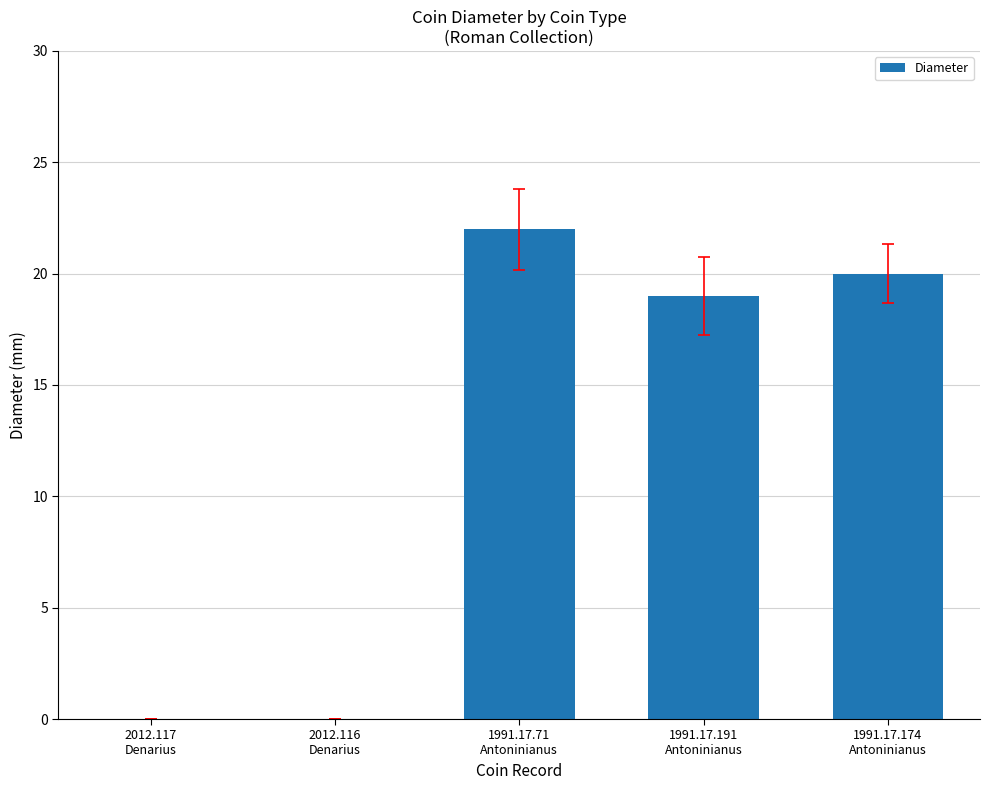

Reading left to right, extract all data points from this chart.

2012.117
Denarius=0	2012.116
Denarius=0	1991.17.71
Antoninianus=22	1991.17.191
Antoninianus=19	1991.17.174
Antoninianus=20